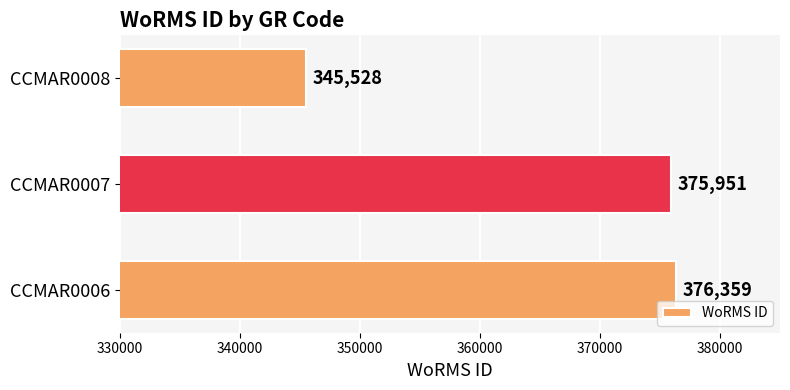

At which label is the value closest to 360943?

CCMAR0007